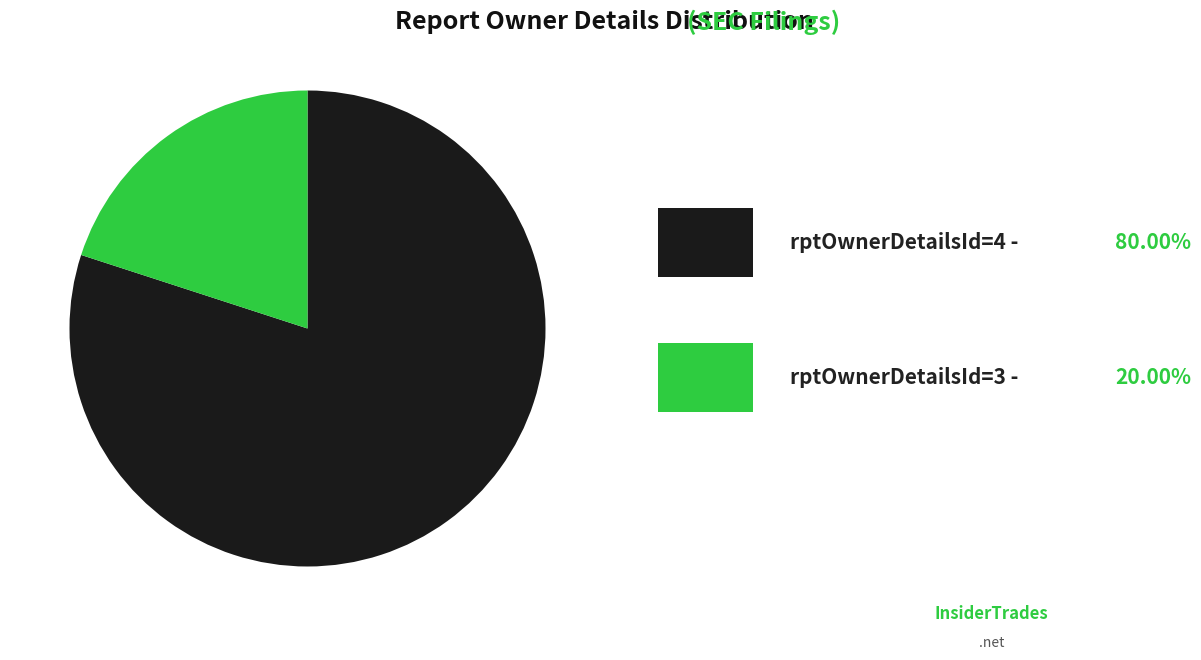

How many segments does this pie chart have?

2